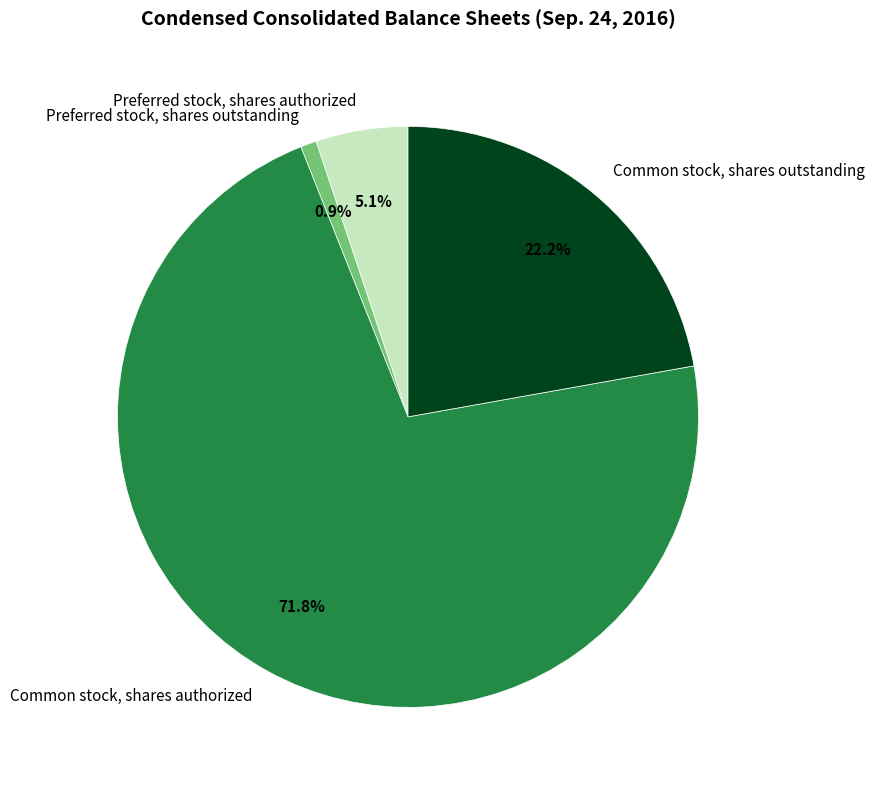

Combined, do Common stock, shares outstanding and Preferred stock, shares outstanding account for over 50%?

No